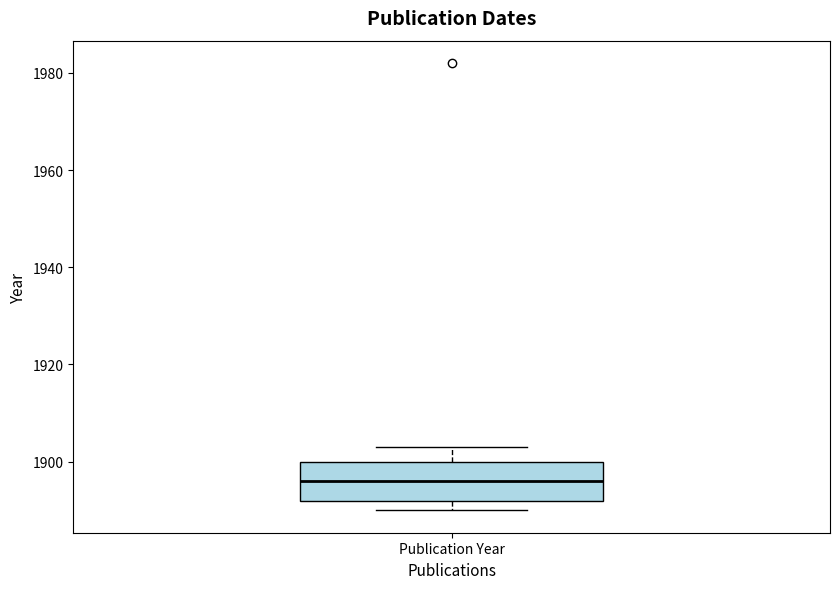

Where is the lower edge of the box for Publication Year on the y-axis? The values are not printed on the chart, so give them approximately, as read against the axis.

1892